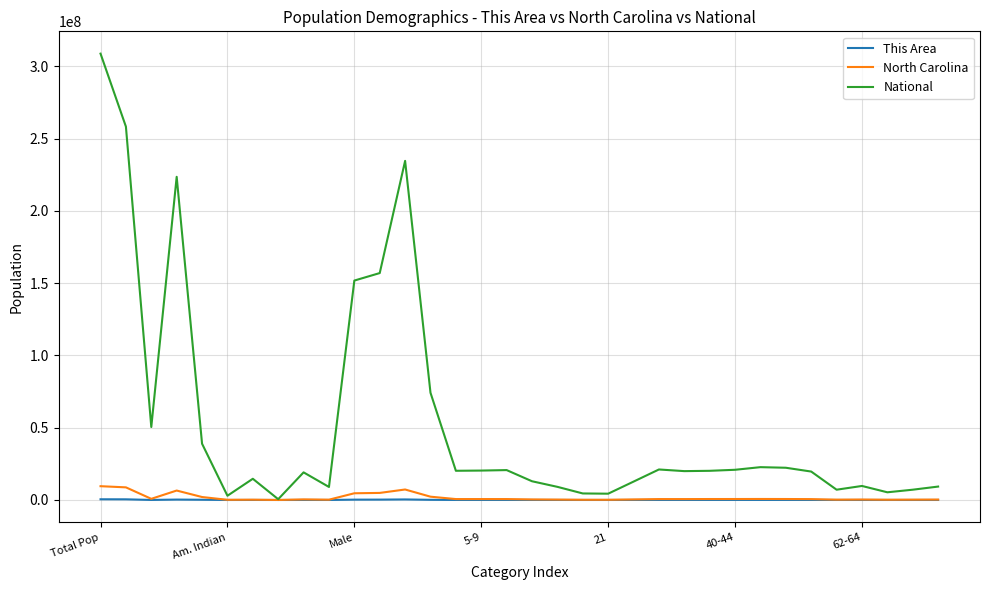

Which series has the largest total across all categories?

National